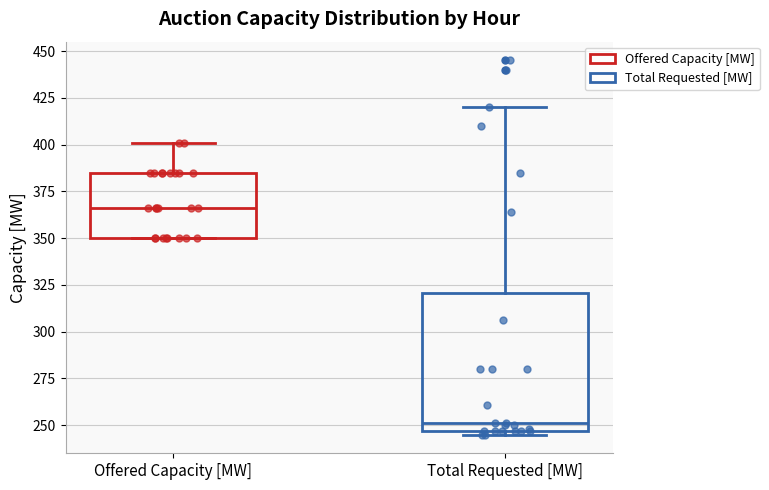

Which box is the tallest, from its lower edge to its upper edge?

Total Requested [MW]